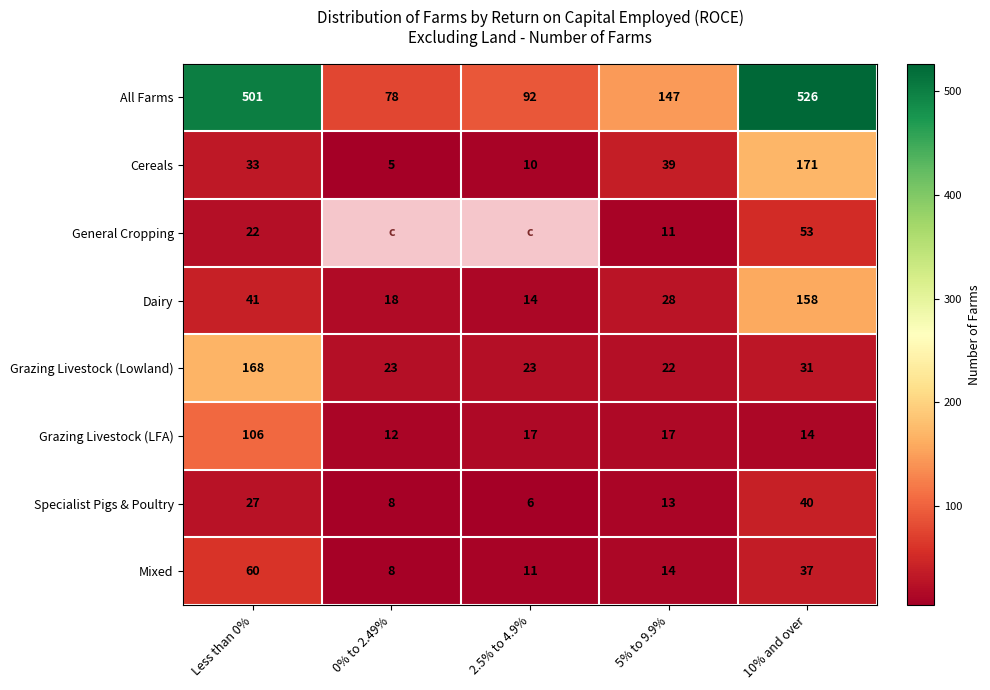

Between Less than 0% and 0% to 2.49%, which is larger?

Less than 0%